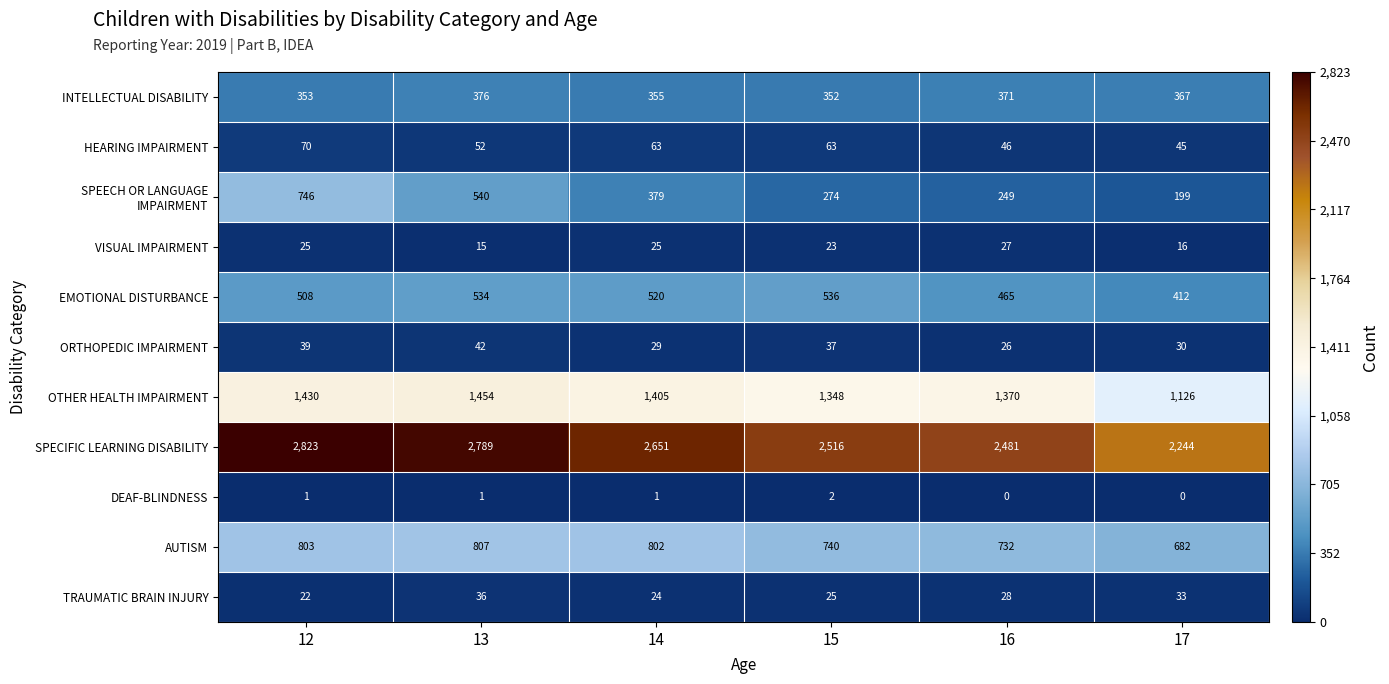

What is the maximum value shown in the chart?

2823